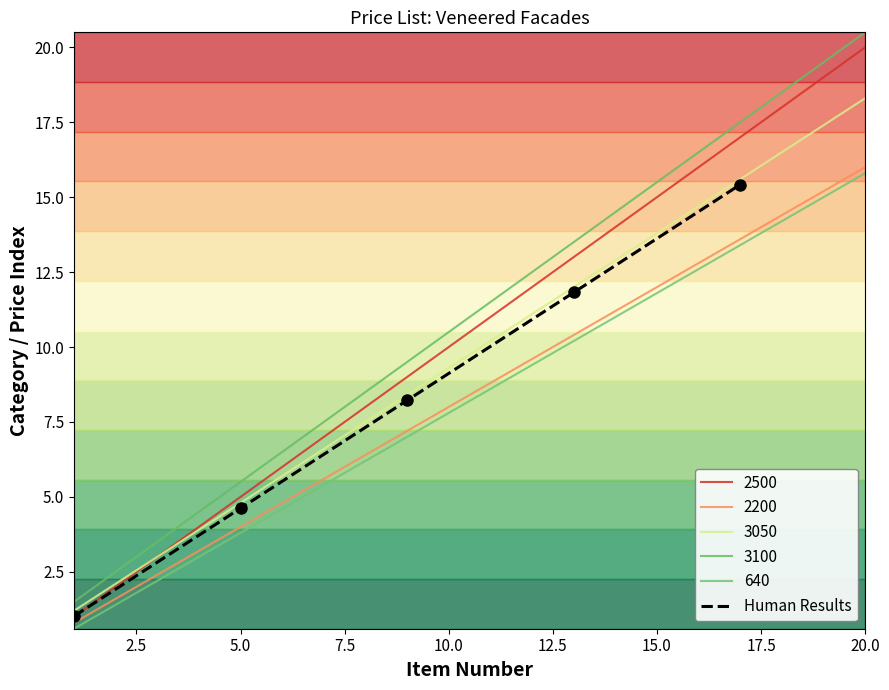

The value at 10.0 is 23.4. True or false?

False